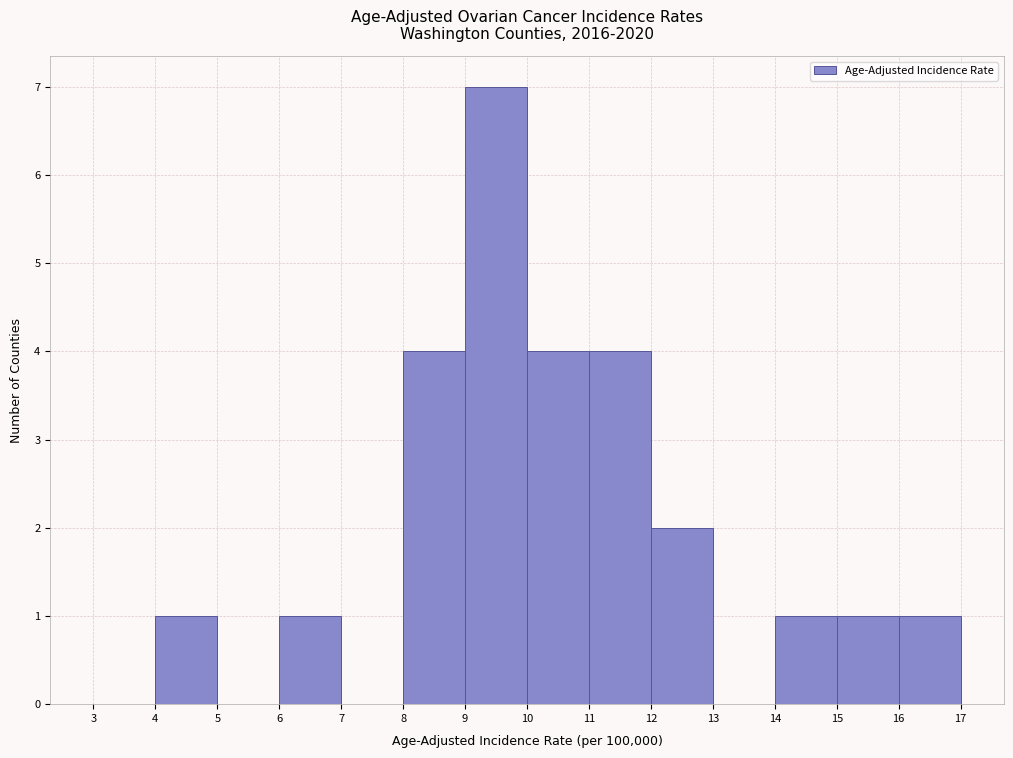

Which range on the x-axis has the tallest bar?

9 to 10